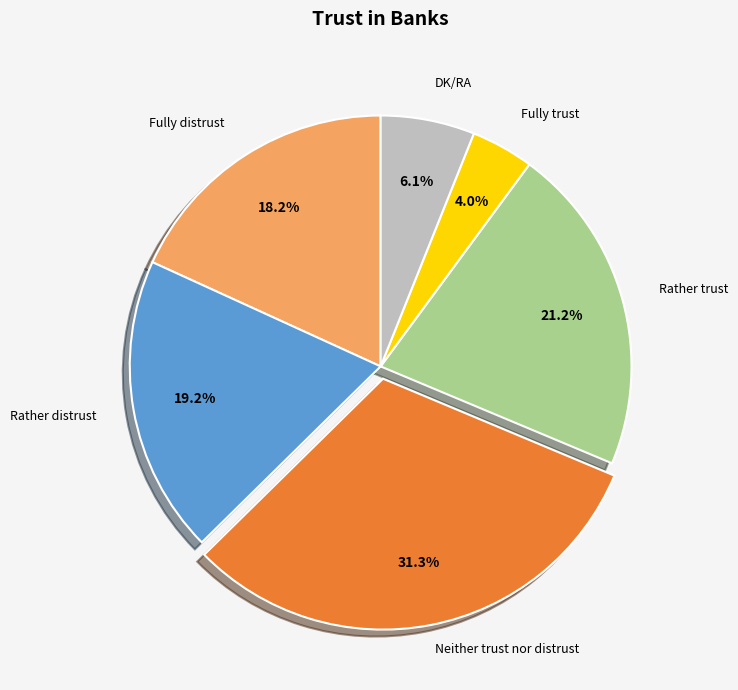

Does any single category account for the majority?

No